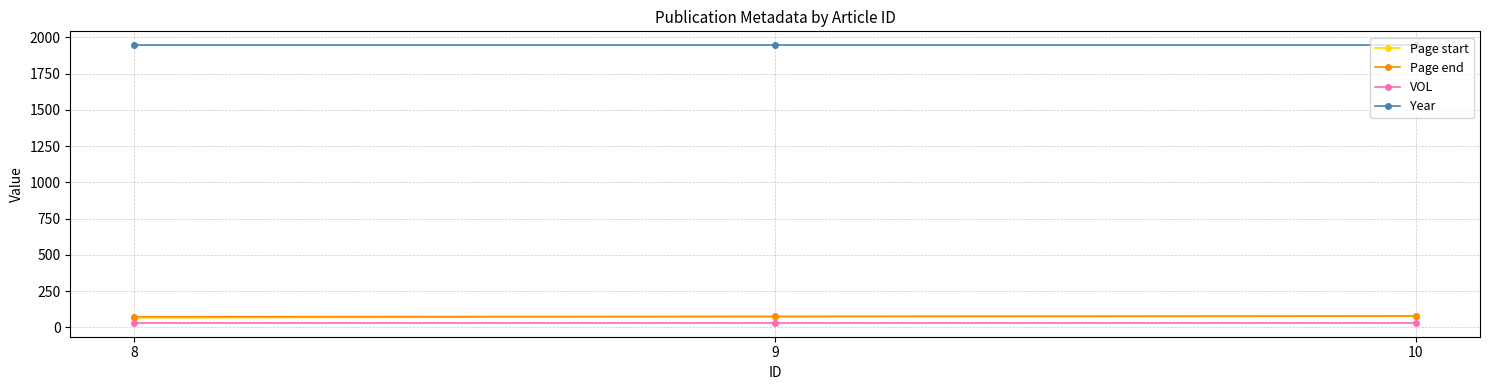

What are all the series names shown in the legend?

Page start, Page end, VOL, Year